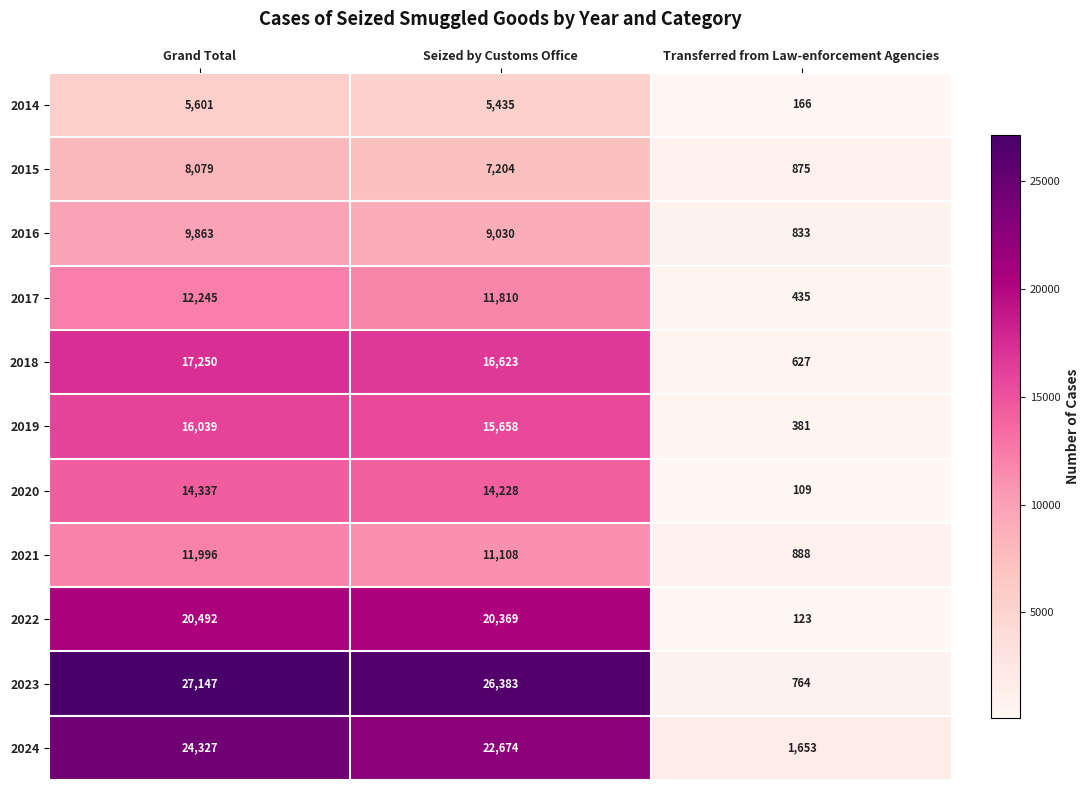

Between Seized by Customs Office and Transferred from Law-enforcement Agencies, which series saw the biggest shift?

2023